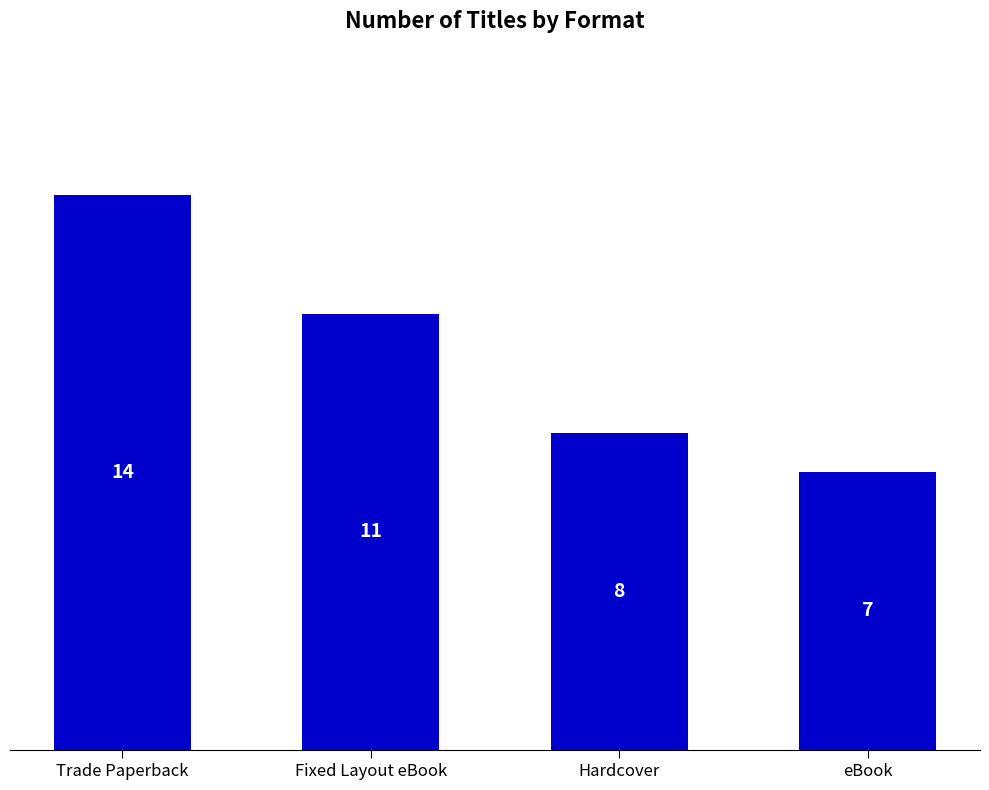

Count the number of categories in the chart.

4